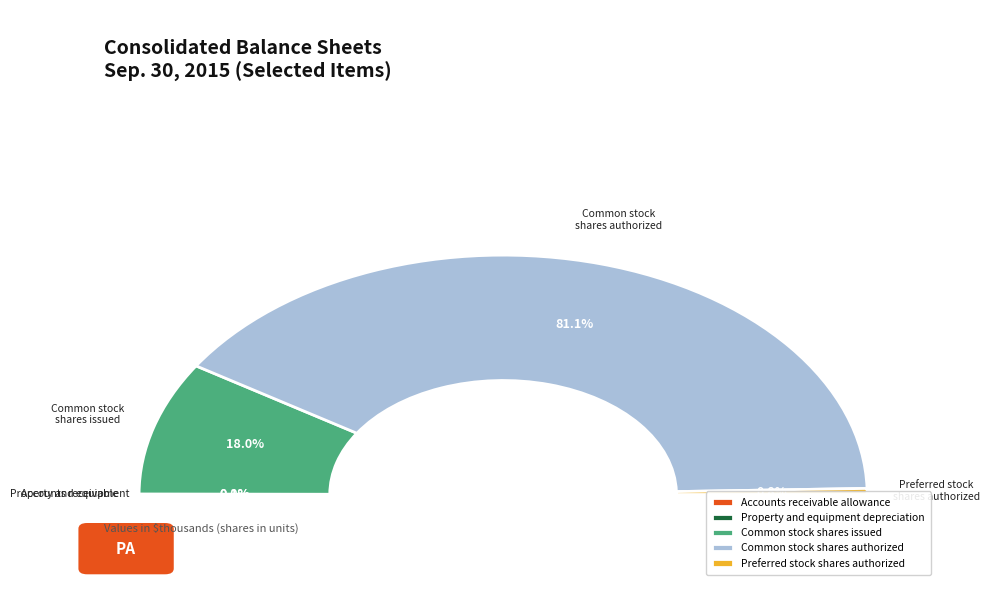

How many slices are in this pie chart?

5